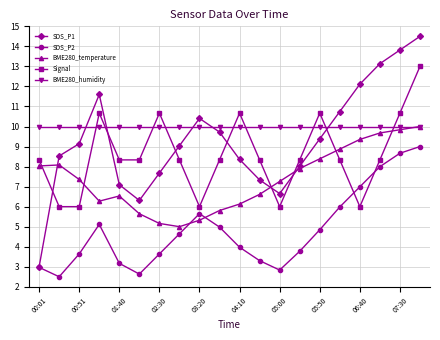

What is the value of the SDS_P2 point at the 20th from the left?

9.0